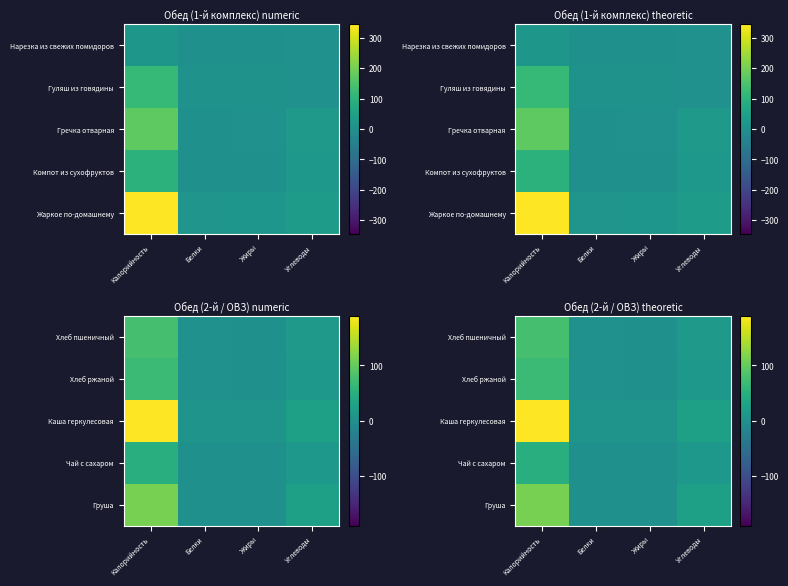

How many data points does each series have?

4